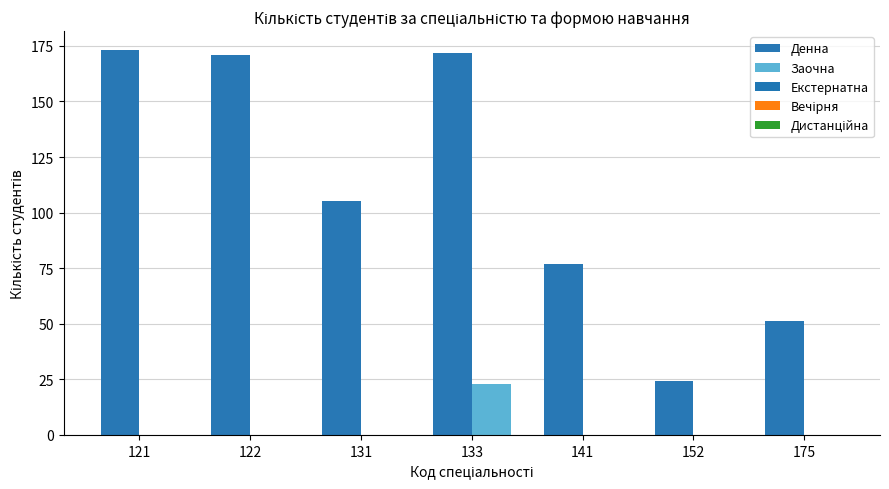

How many series are shown in this chart?

2